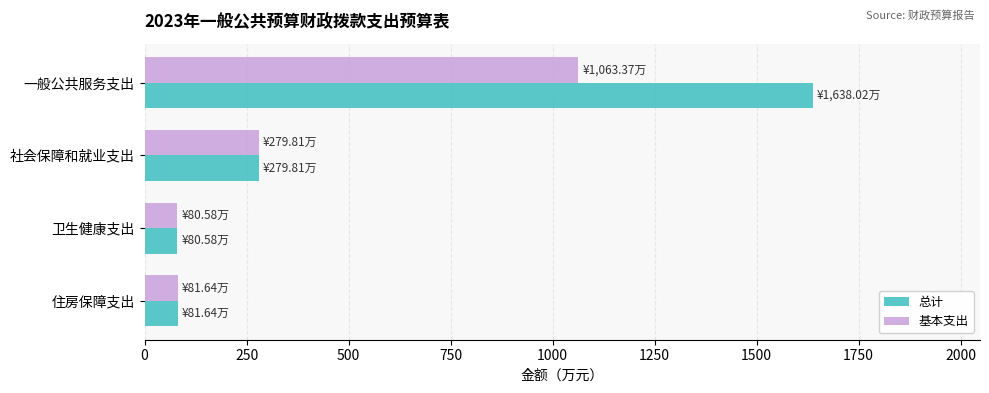

What is the difference between the second highest and second lowest values in the 总计 series?

198.2